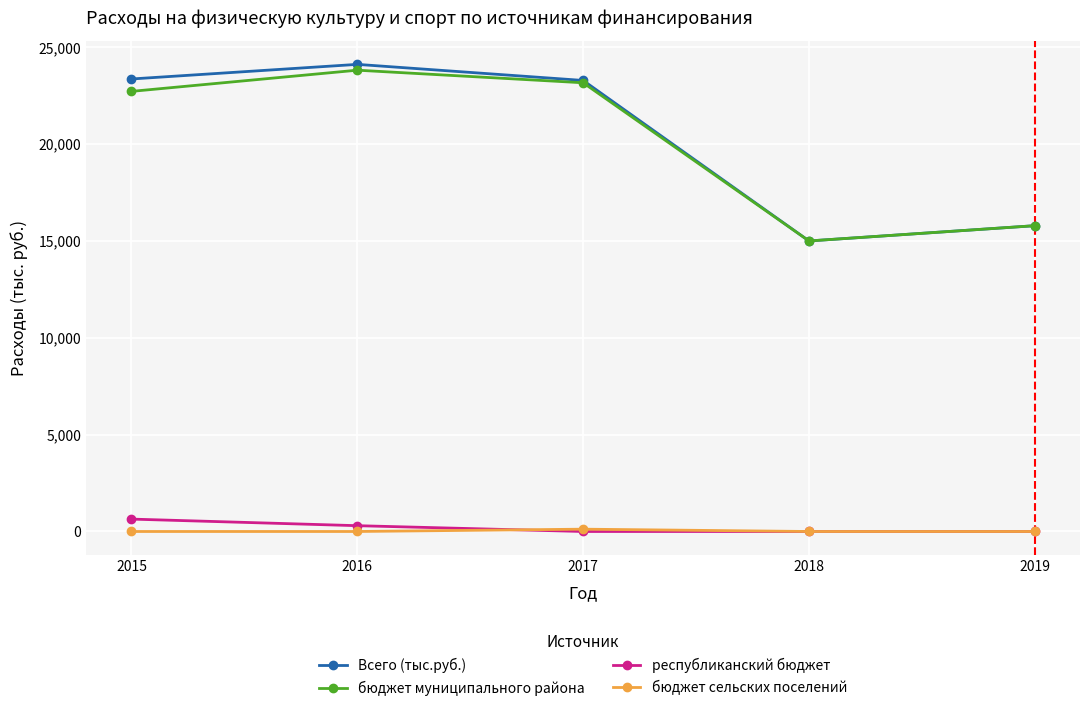

What is the difference between the maximum and minimum values in the республиканский бюджет series?

640.0